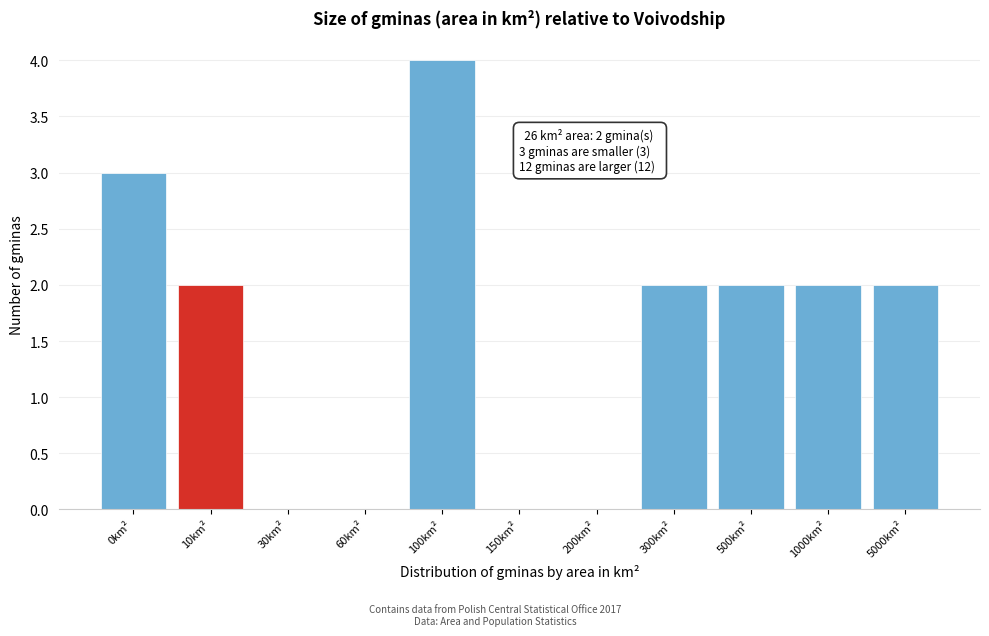

Reading right to left, extract all data points from this chart.

5000km²=2	1000km²=2	500km²=2	300km²=2	200km²=0	150km²=0	100km²=4	60km²=0	30km²=0	10km²=2	0km²=3